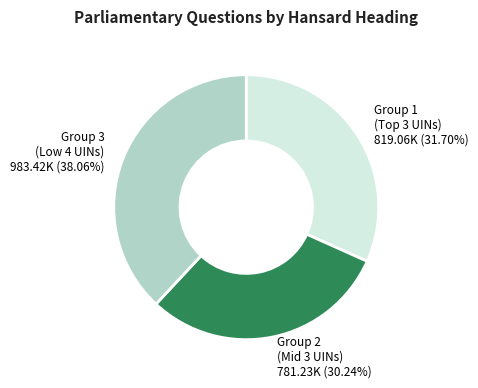

Does any single category account for the majority?

No